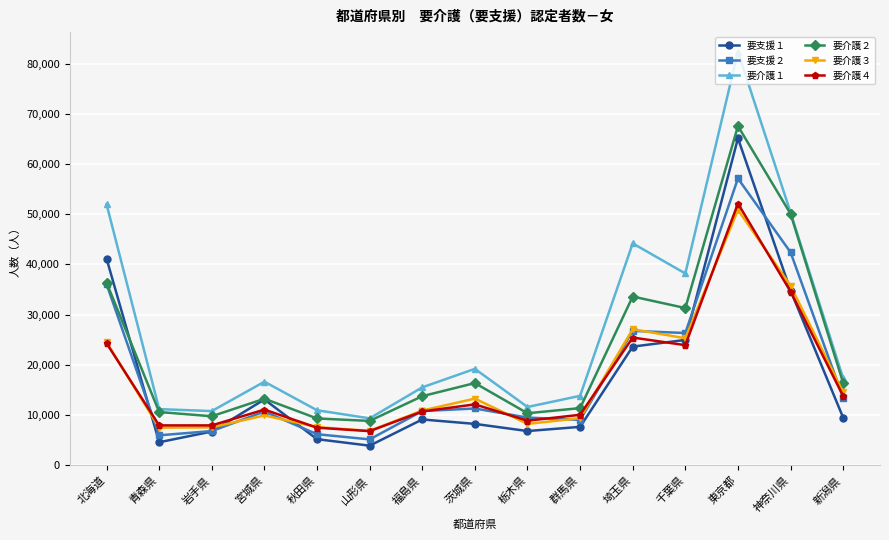

True or false: 要介護４ and 要支援１ cross at least once.

True